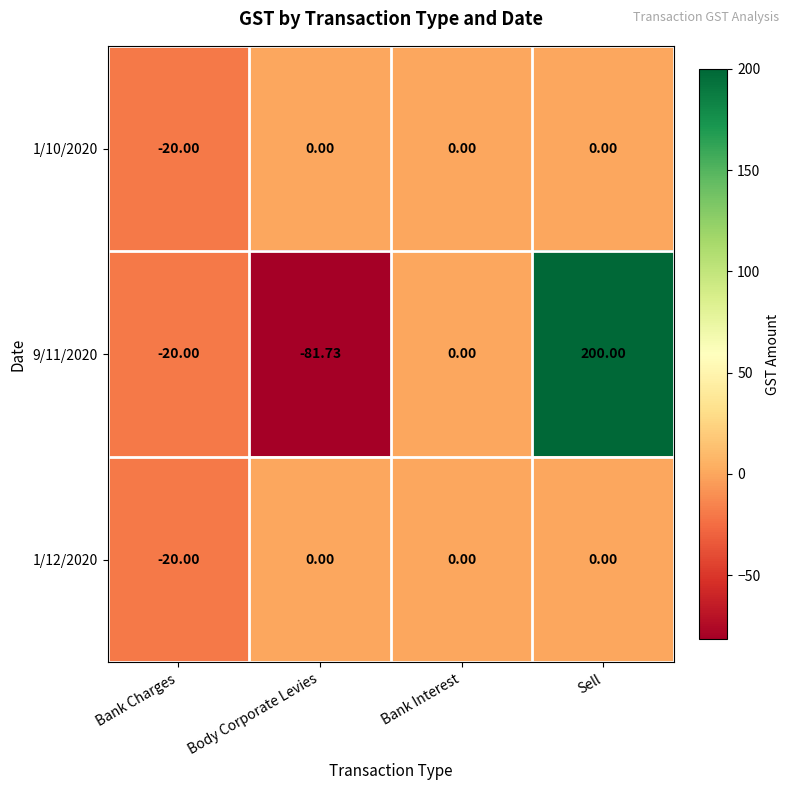

Count the number of categories in the chart.

4